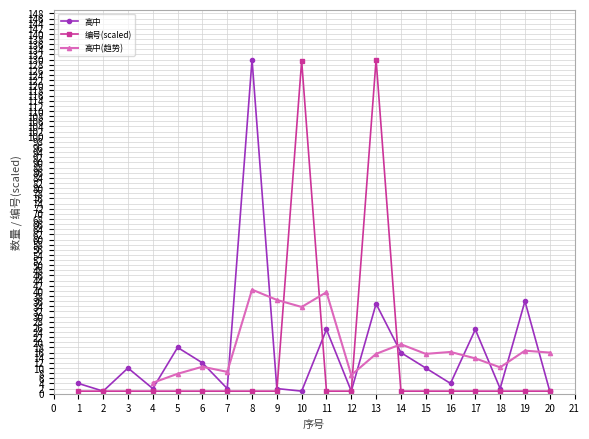

What is the difference between the 高中 values at 20 and 1?

3.0